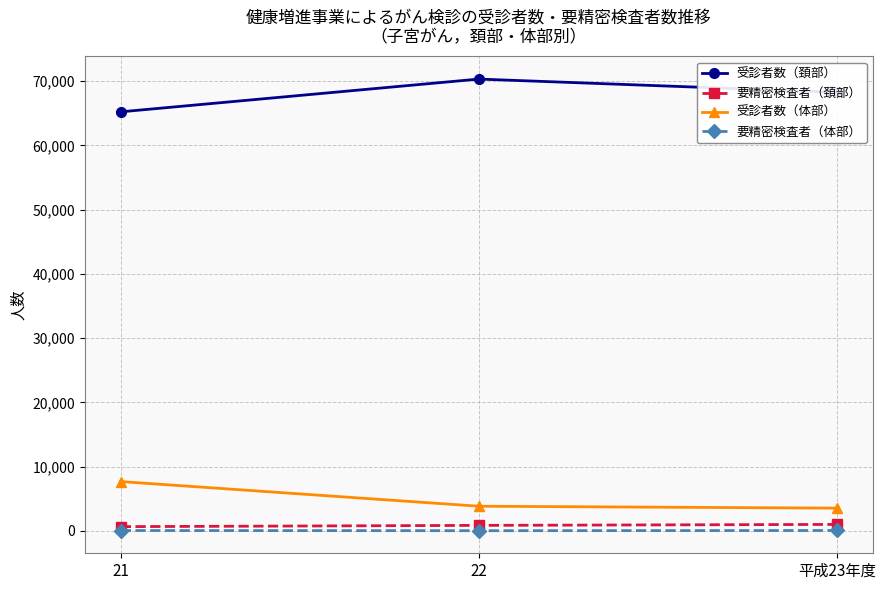

Is the value of 受診者数（体部） at 平成23年度 greater than the value of 要精密検査者（体部） at 平成23年度?

Yes